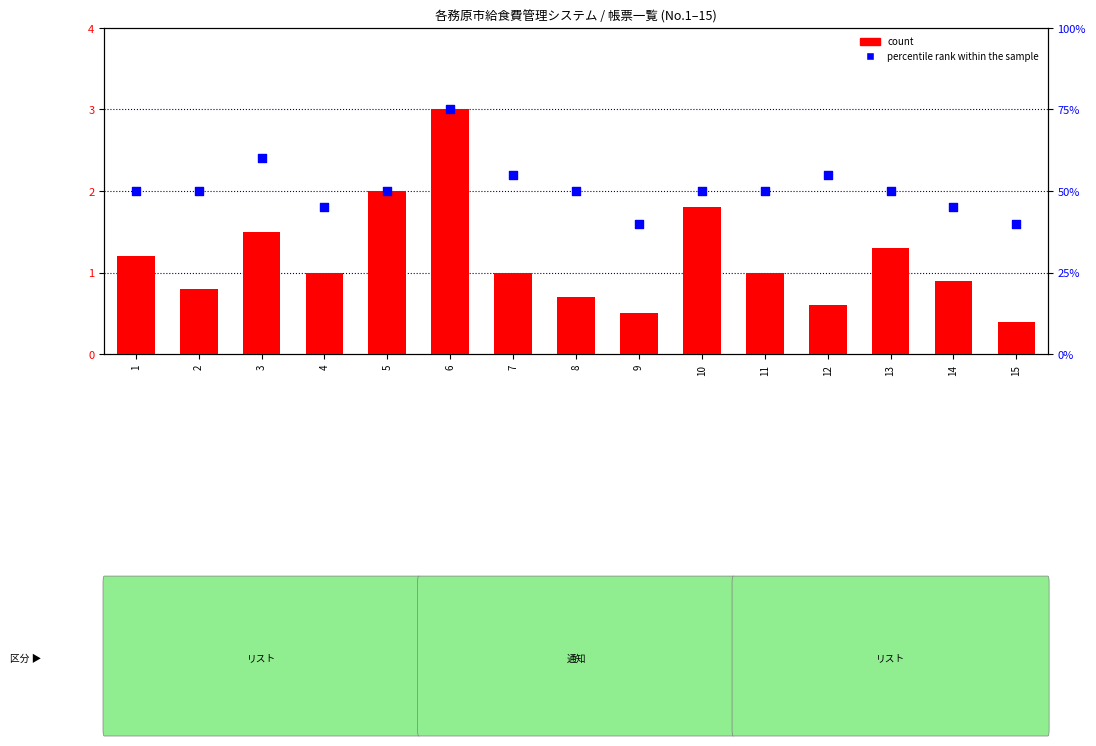

What are all the series names shown in the legend?

count, percentile rank within the sample